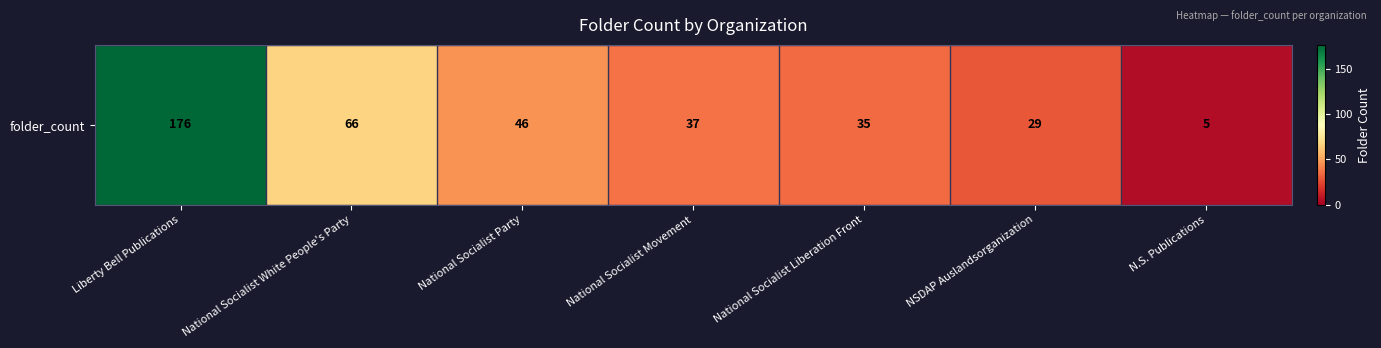

What is the sum of the values at National Socialist White People's Party and Liberty Bell Publications?

242